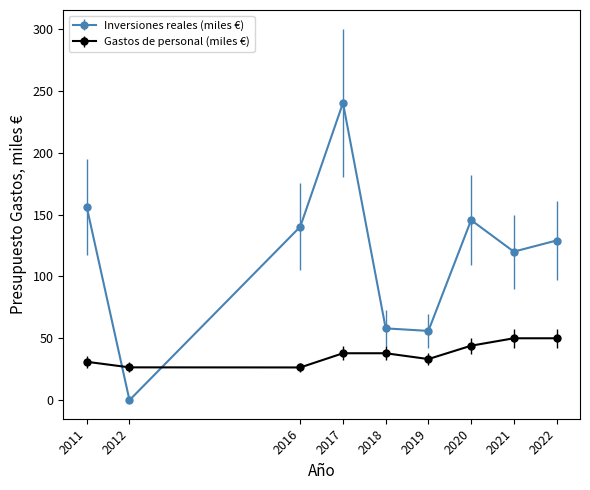

Read the Inversiones reales (miles €) value at 2016.

140.2